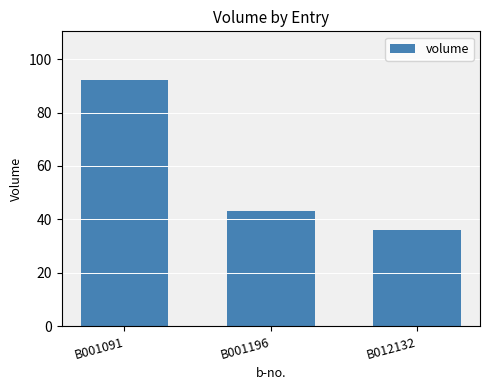

At which category does the chart reach its minimum across all series?

B012132